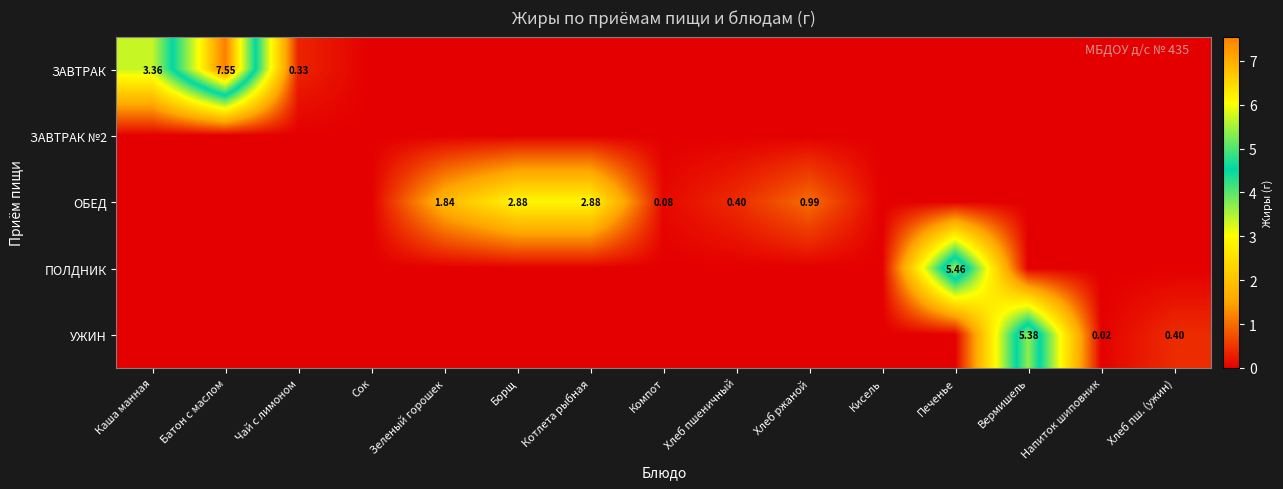

Which has a higher value, Хлеб пш. (ужин) or Компот?

Хлеб пш. (ужин)